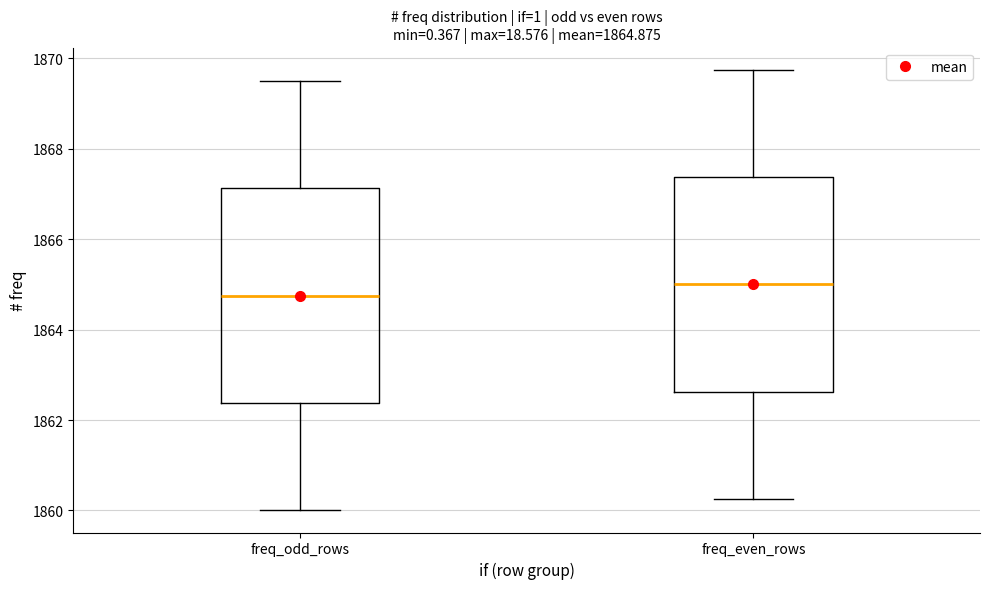

Which box has the highest median line?

freq_even_rows